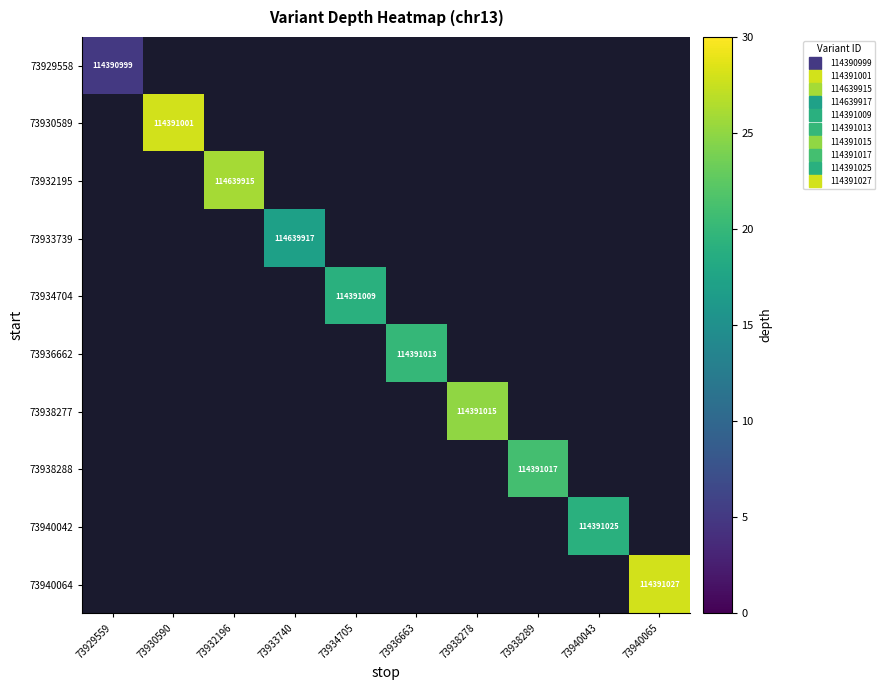

Which series has the largest range (max minus min)?

73929558